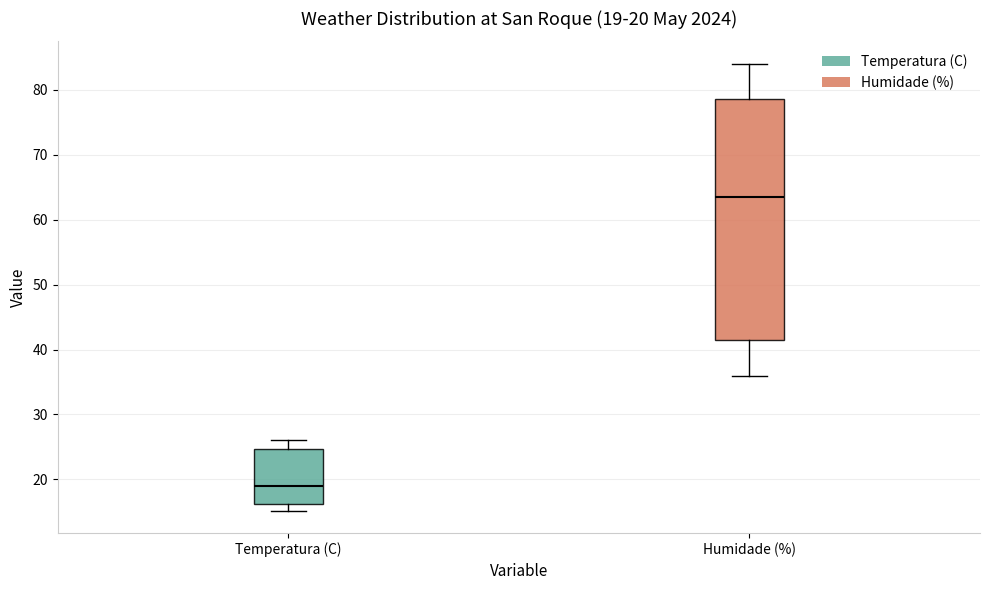

Which box's median line is the lowest?

Temperatura (C)